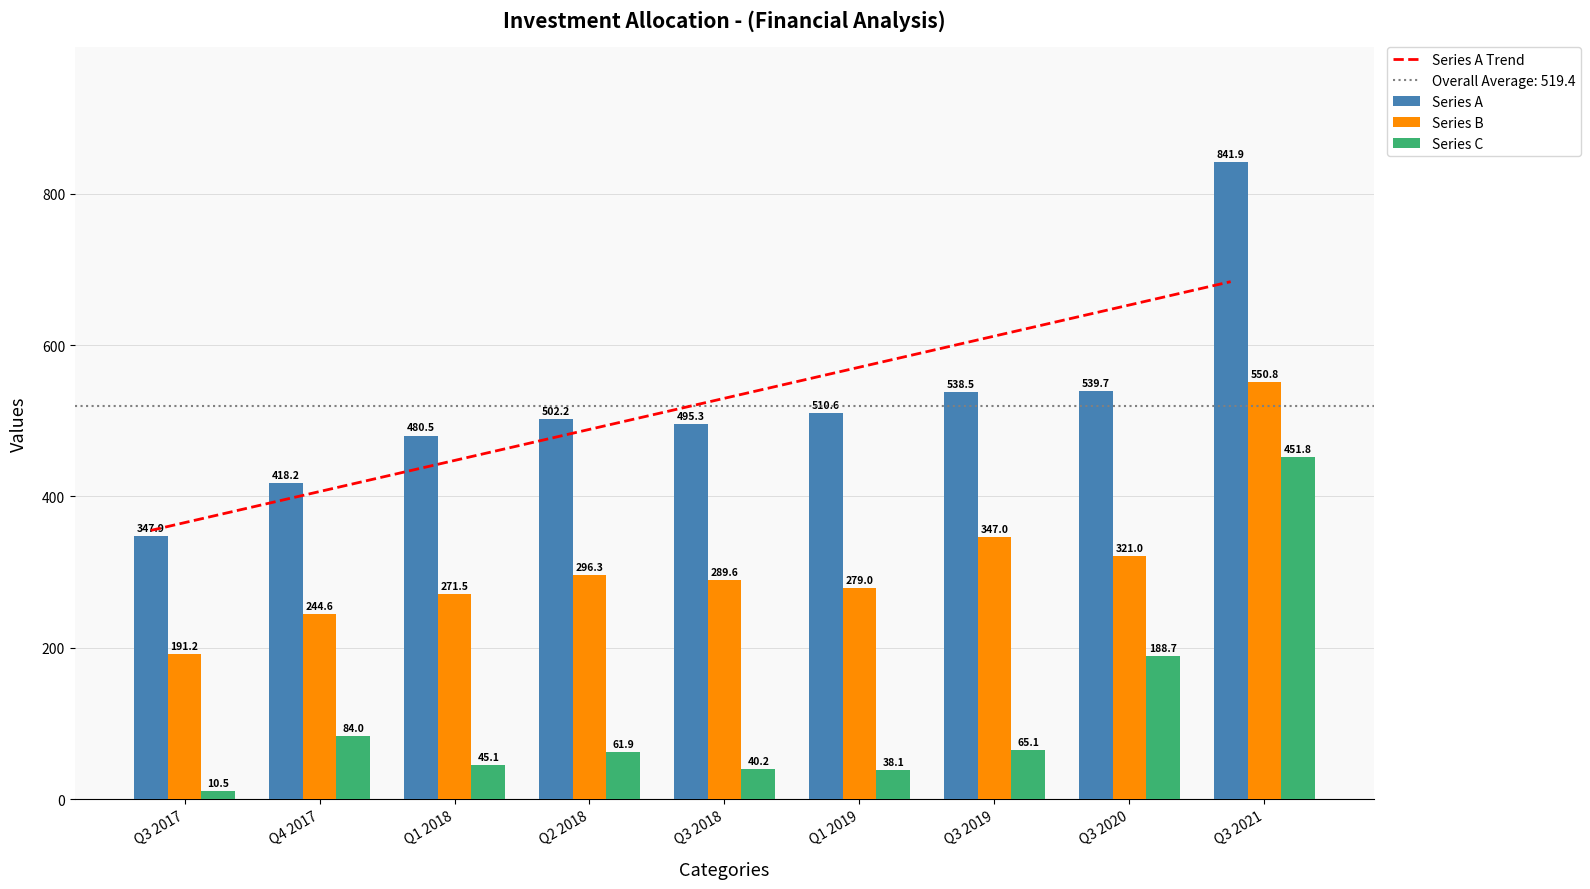

What is the value of the Series C bar at the 7th from the left?

65.1